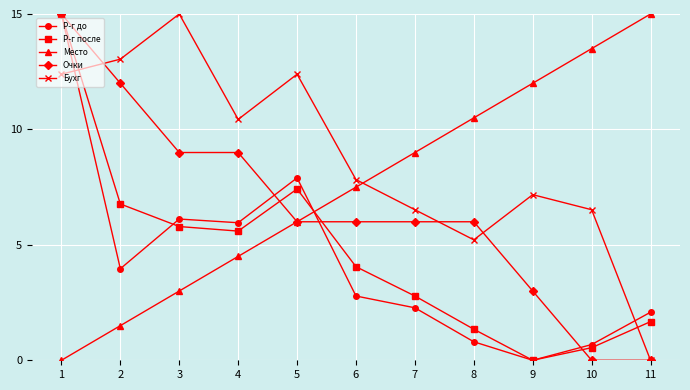

What is the sum of all Бухг values?

96.5